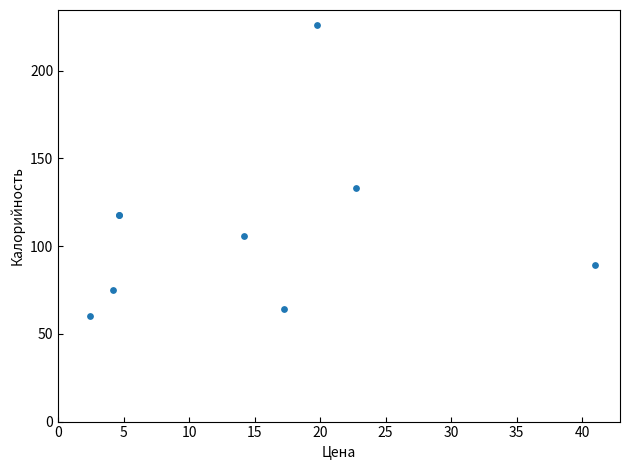

What Y value in the scatter plot is closest to 143?

133.0